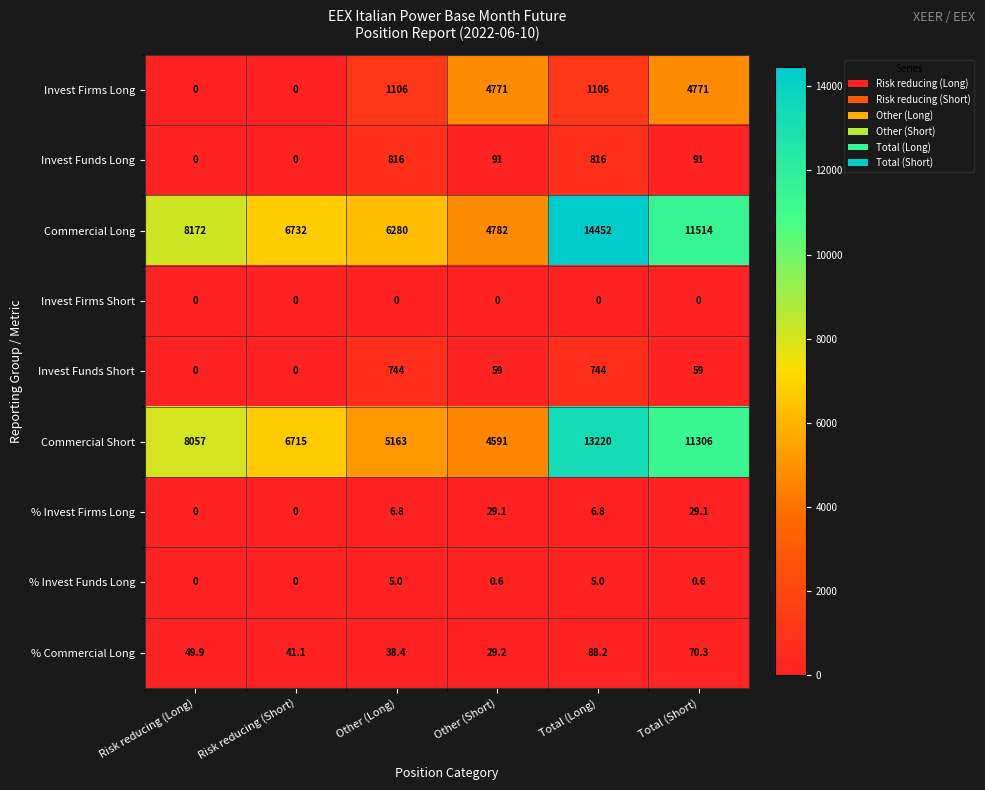

What is the total value across all series at Total (Short)?

27841.0